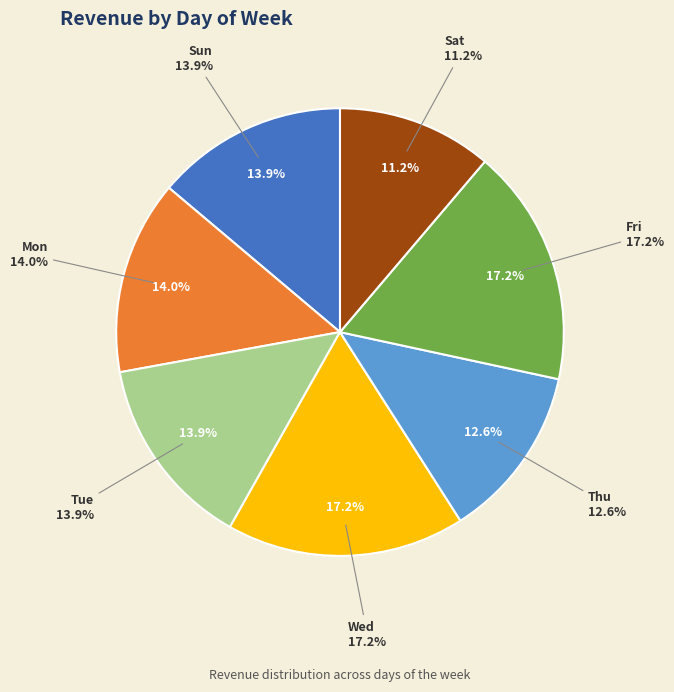

How many segments does this pie chart have?

7